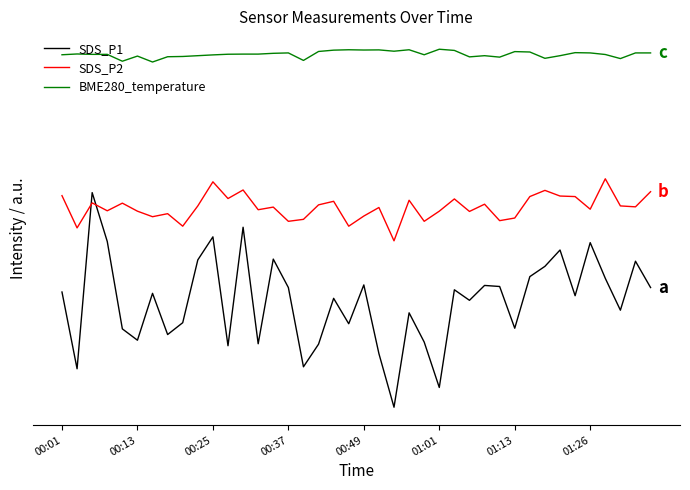

List the series in order of their overall mean, lowest first.

SDS_P1, SDS_P2, BME280_temperature